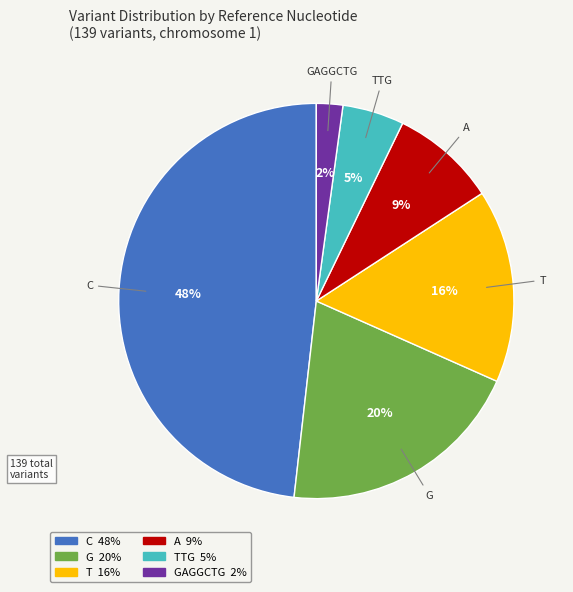

Is it true that A is 16% of the pie?

False